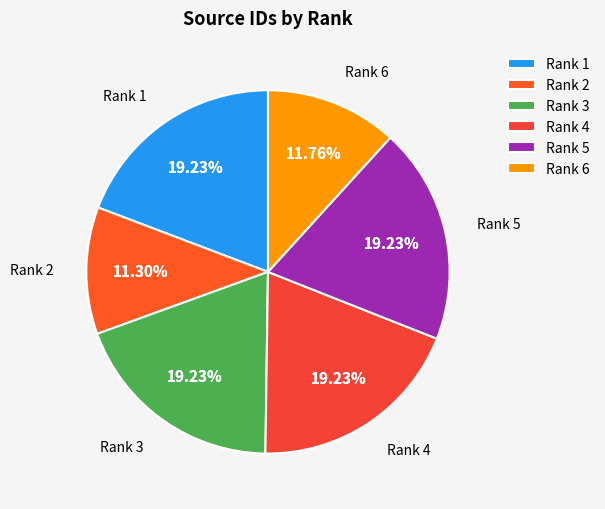

Does any single category account for the majority?

No